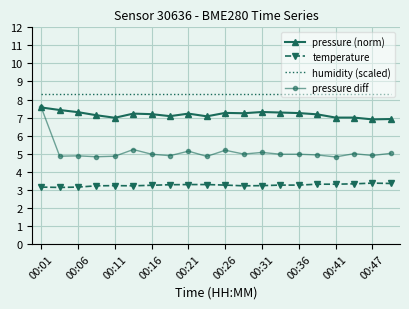

List the series in order of their overall mean, lowest first.

temperature, pressure diff, pressure (norm), humidity (scaled)